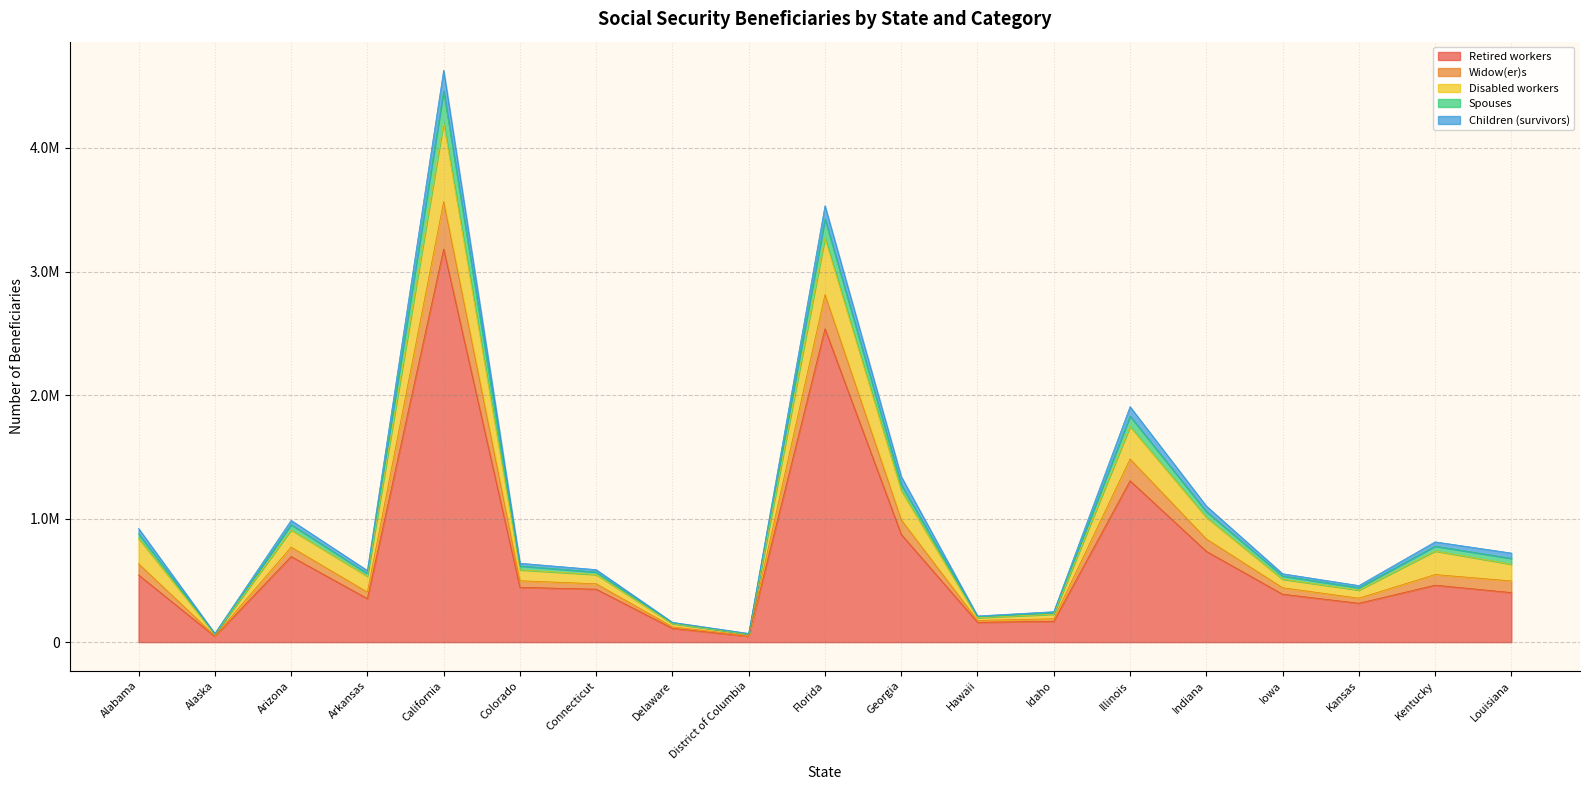

What are all the series names shown in the legend?

Retired workers, Widow(er)s, Disabled workers, Spouses, Children (survivors)